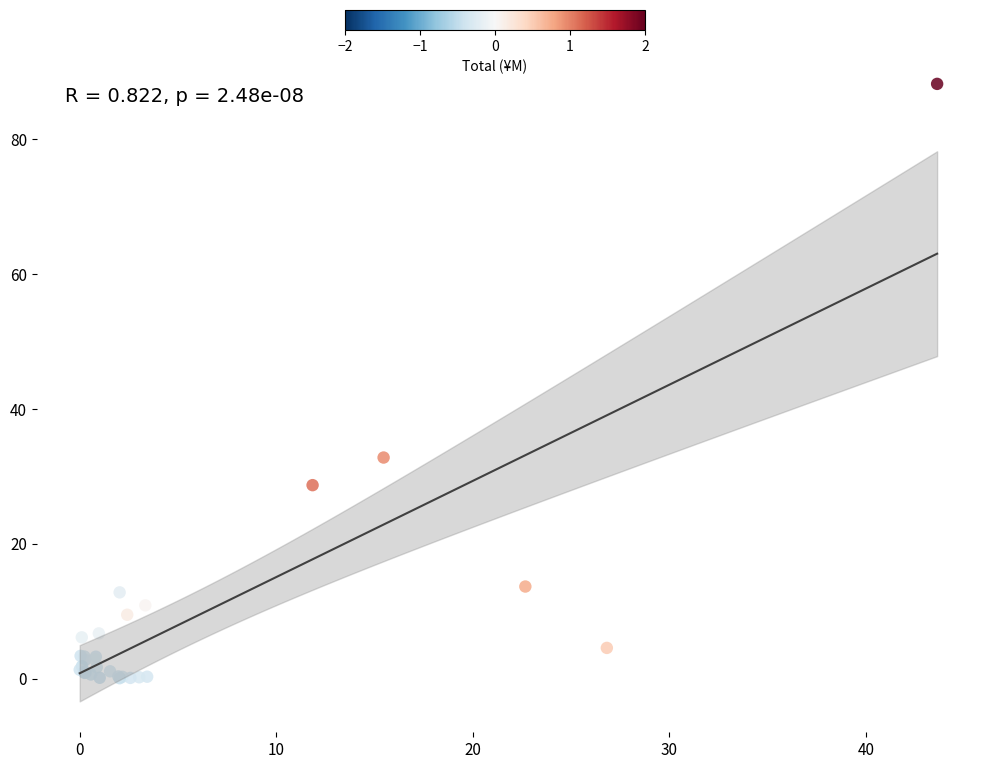

What Y value in the scatter plot is closest to 44?

32.8